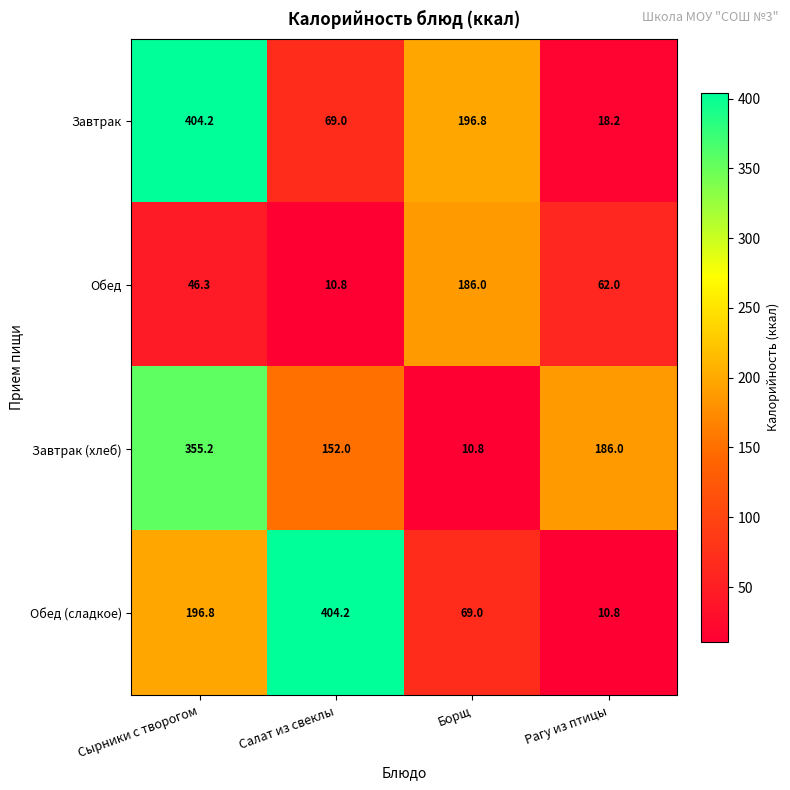

Between Борщ and Рагу из птицы, which series saw the biggest shift?

Завтрак